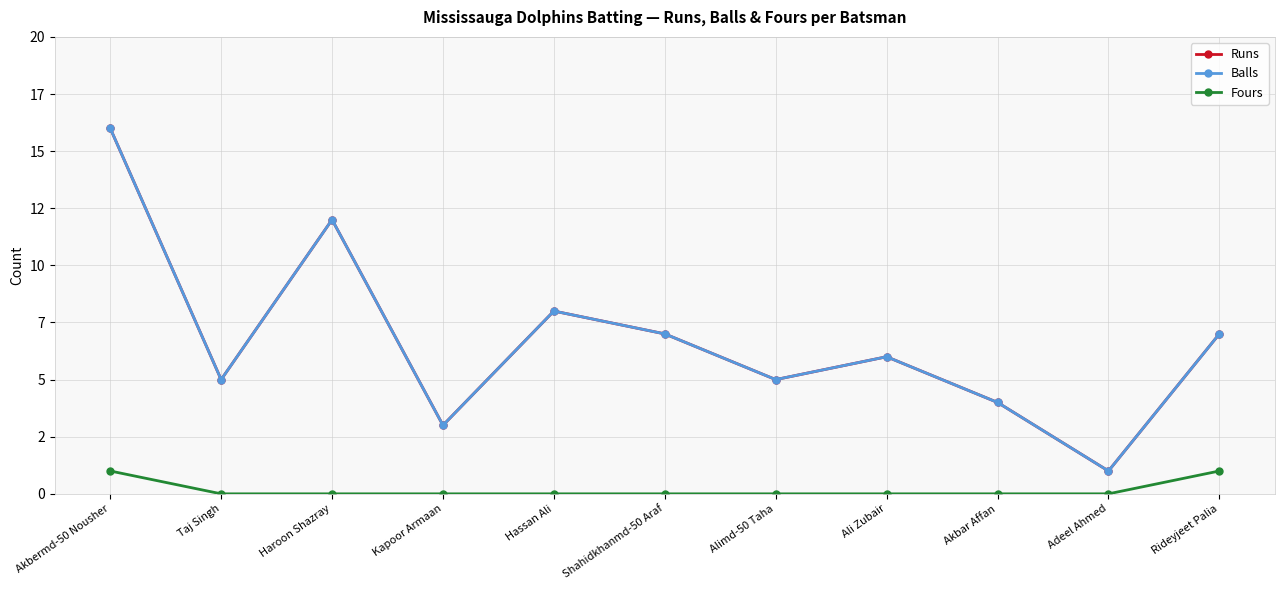

Is the value of Fours at Rideyjeet Palia greater than the value of Balls at Hassan Ali?

No